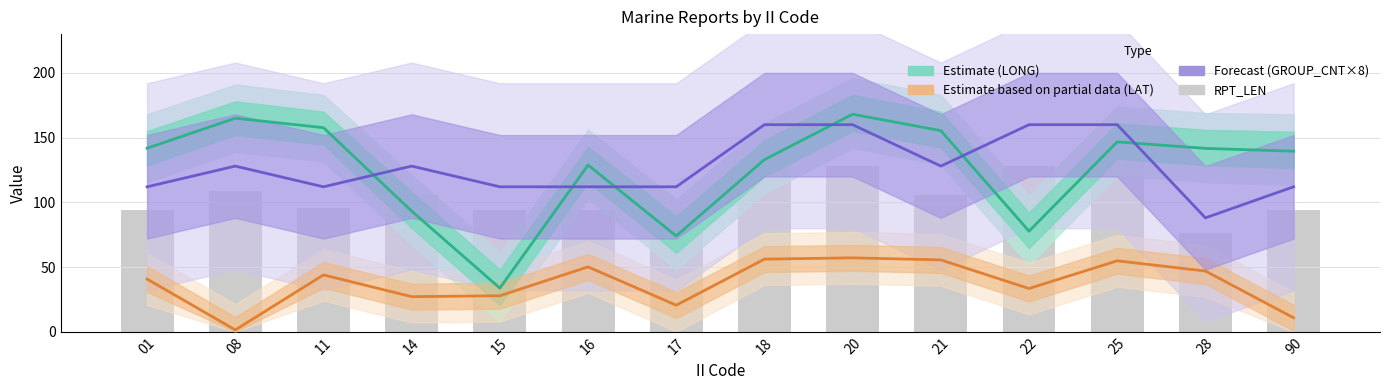

Reading left to right, transcribe all the data shown in this chart.

Estimate (LONG): 141.8	165.0	157.7	93.2	33.7	128.8	74.0	133.0	168.1	155.4	77.7	146.7	141.7	139.5
Estimate based on partial data (LAT): 40.7	1.4	43.9	27.1	27.8	50.1	20.5	56.1	57.1	55.5	33.4	54.8	46.9	10.8
Forecast (GROUP_CNT×8): 112.0	128.0	112.0	128.0	112.0	112.0	112.0	160.0	160.0	128.0	160.0	160.0	88.0	112.0
RPT_LEN: 94.0	109.0	96.0	106.0	94.0	94.0	95.0	128.0	128.0	106.0	128.0	131.0	76.0	94.0